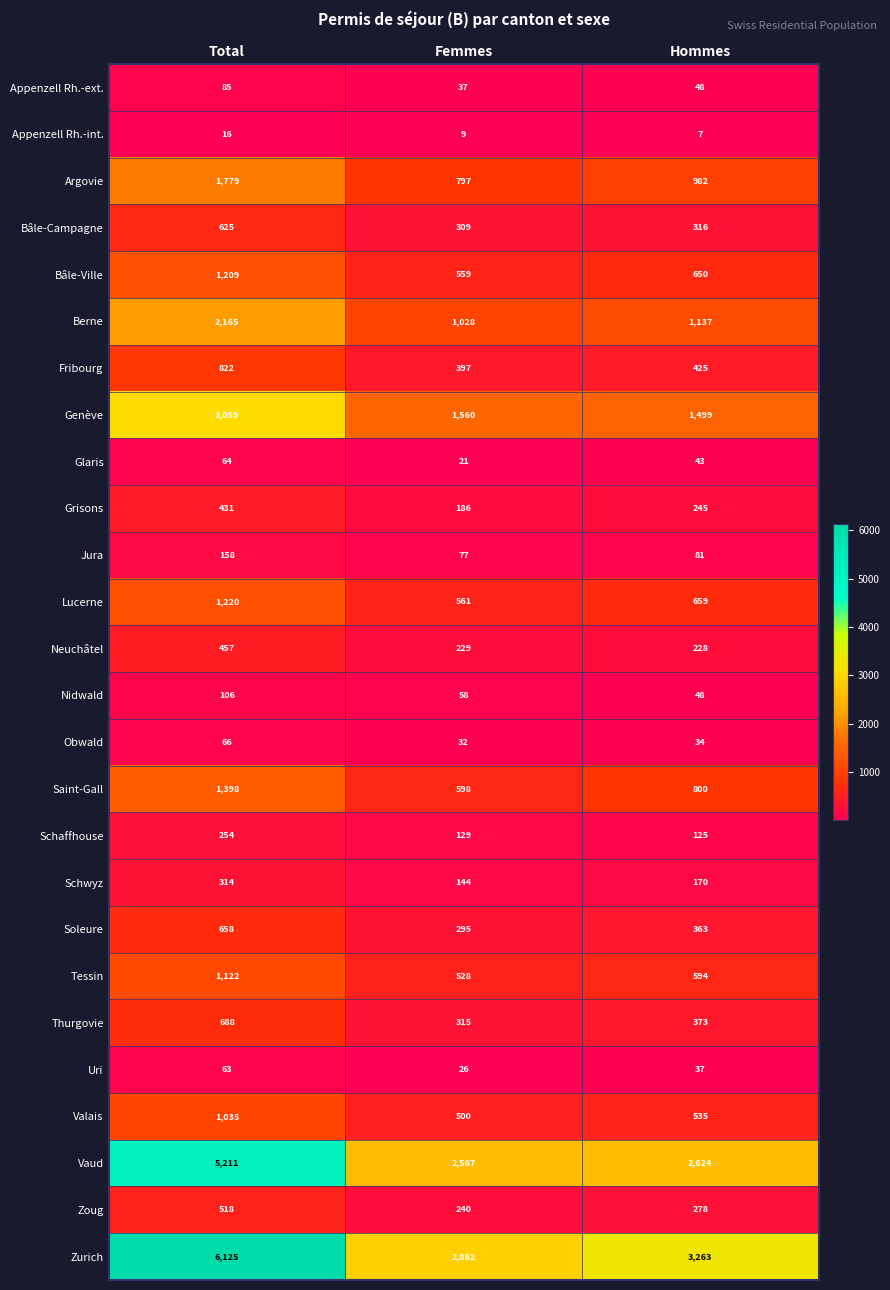

How many values in the Valais series are below 535?

1